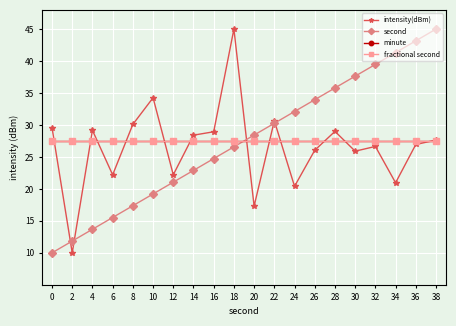

True or false: fractional second has more than 2 points higher than both neighbors.

False